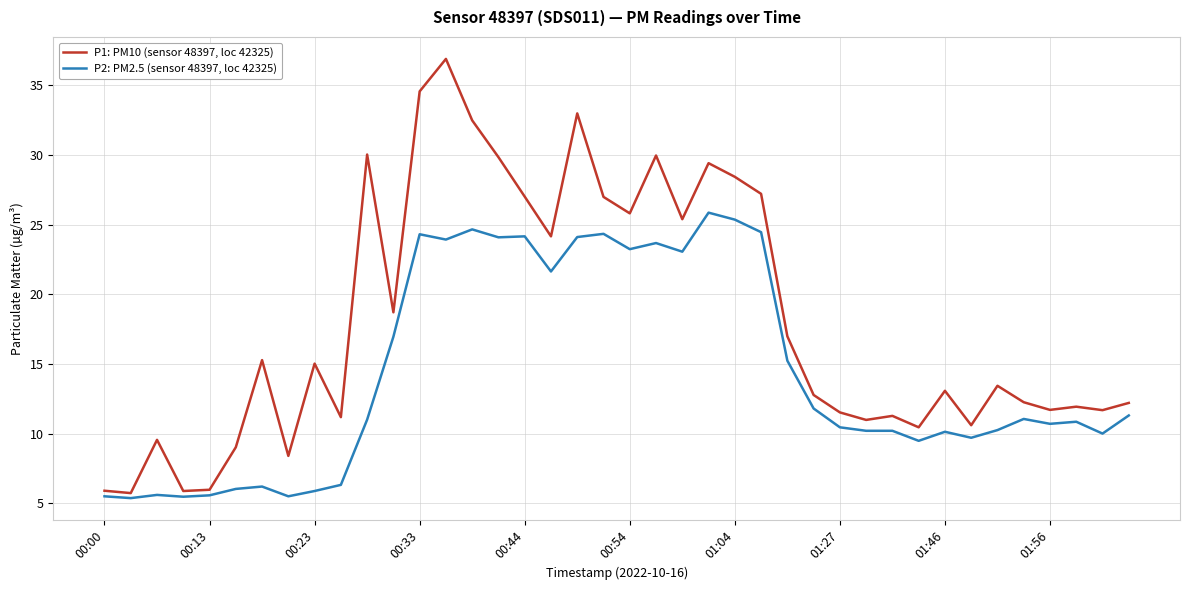

Is this an area chart (filled region under the line)?

No